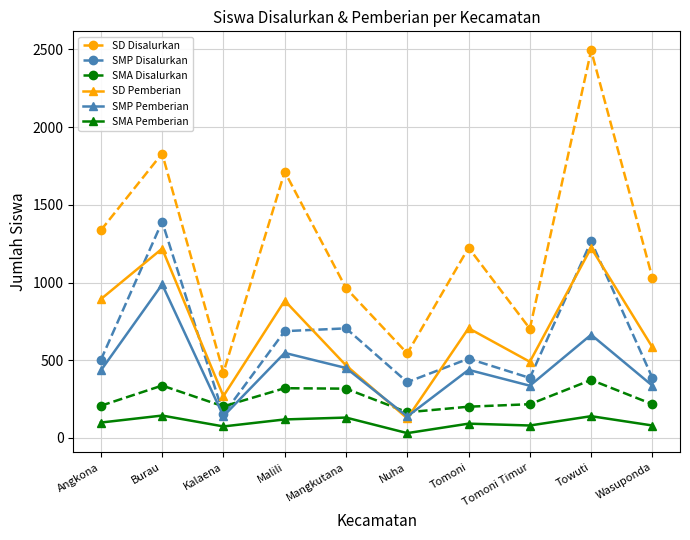

Which series has the largest total across all categories?

SD Disalurkan